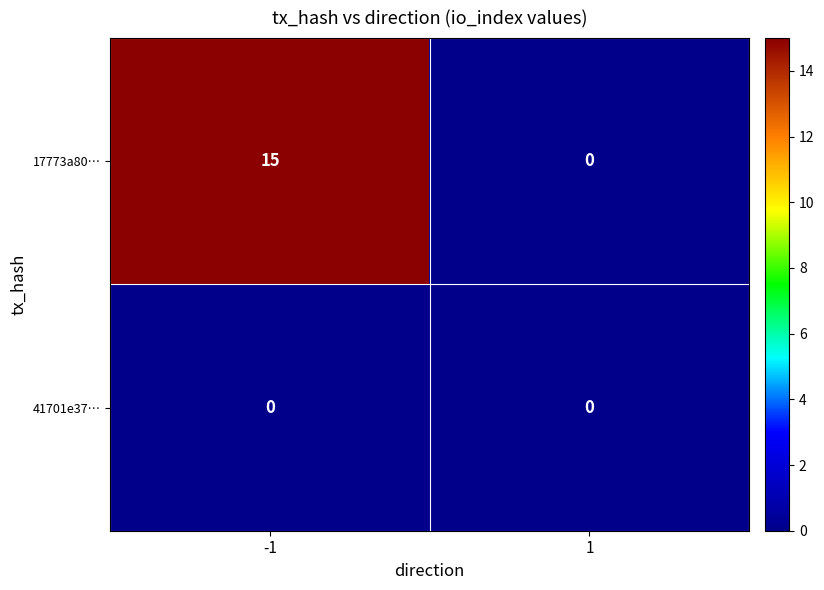

Reading left to right, transcribe all the data shown in this chart.

17773a80…: 15	0
41701e37…: 0	0